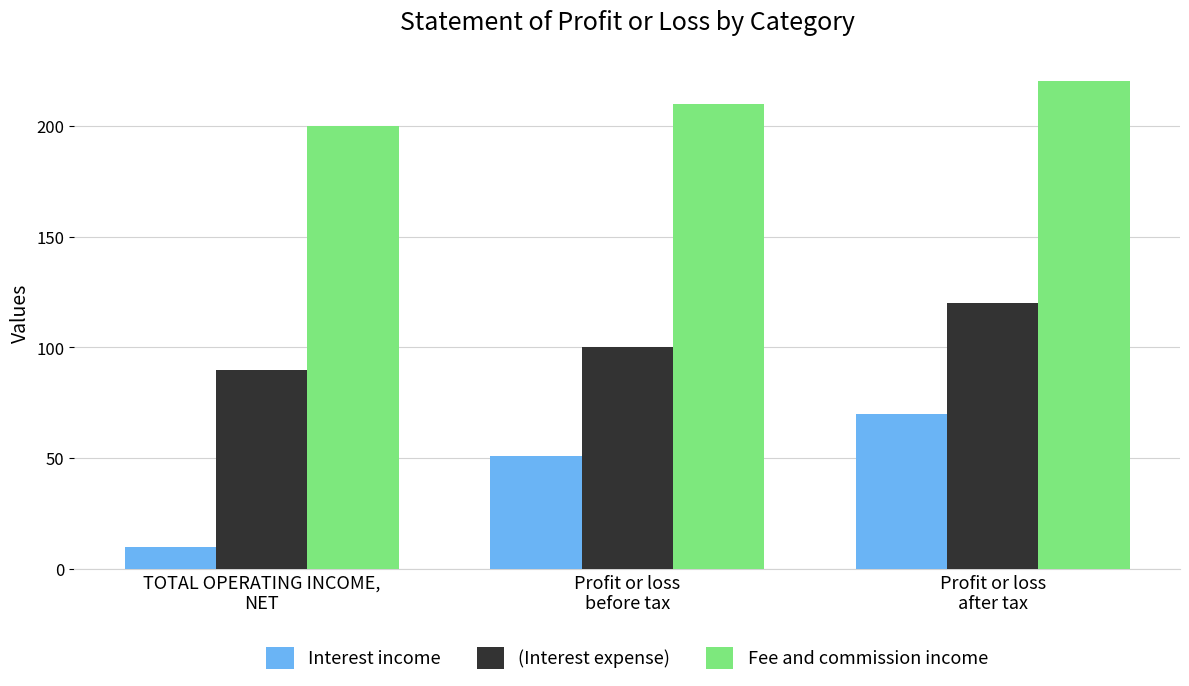

The Interest income series shows 70 at Profit or loss
after tax. True or false?

True